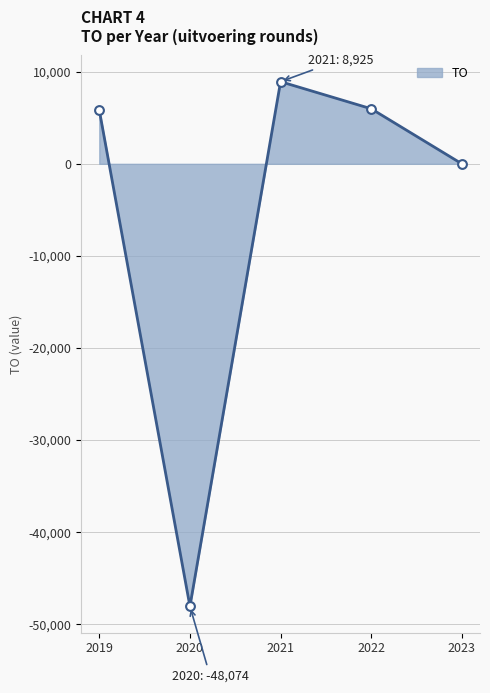

Between 2021 and 2020, which is larger?

2021